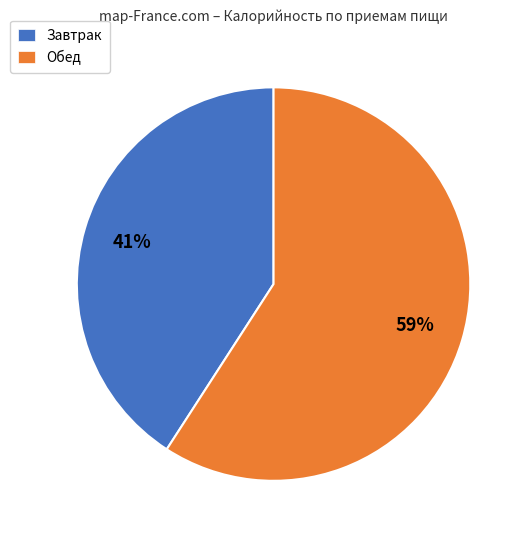

Is it true that Обед is 59% of the pie?

True